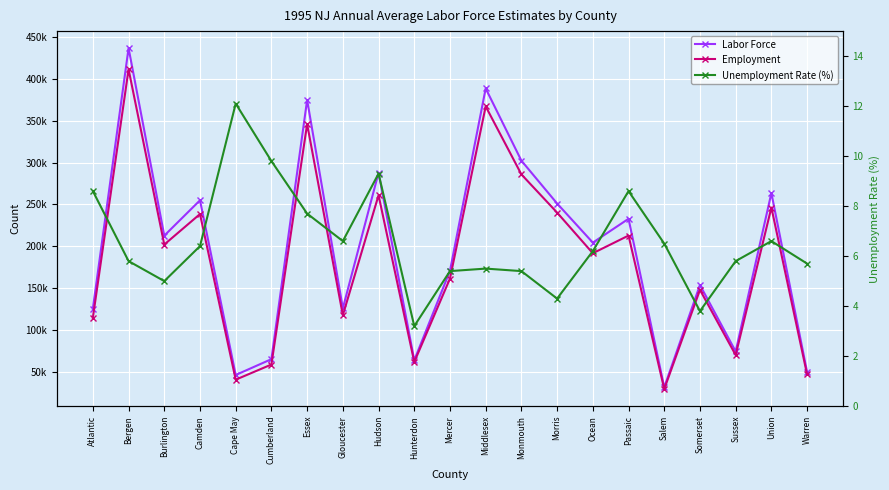

The Unemployment Rate (%) series shows 7.7 at Morris. True or false?

False